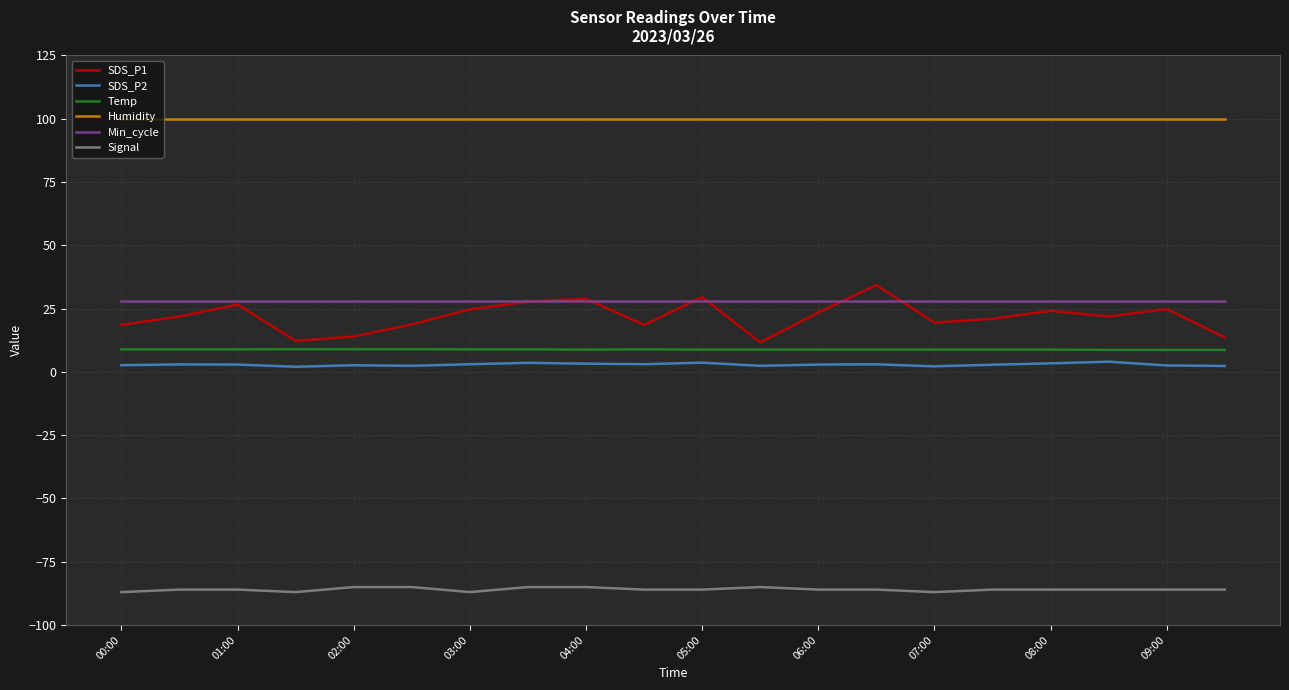

What is the greatest value displayed?

99.9